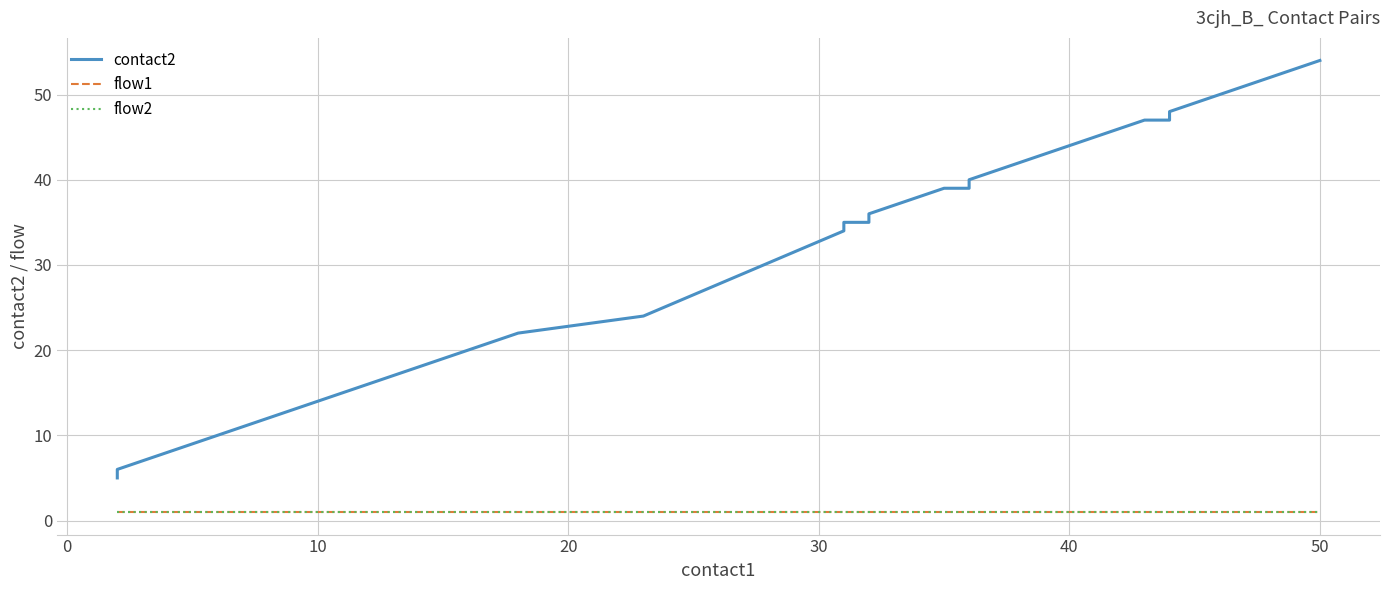

Is the value of flow2 at 29 greater than the value of flow1 at 0?

No